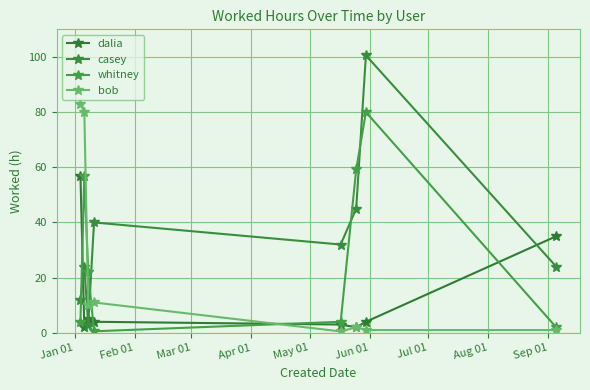

How many lines are shown in the chart?

4